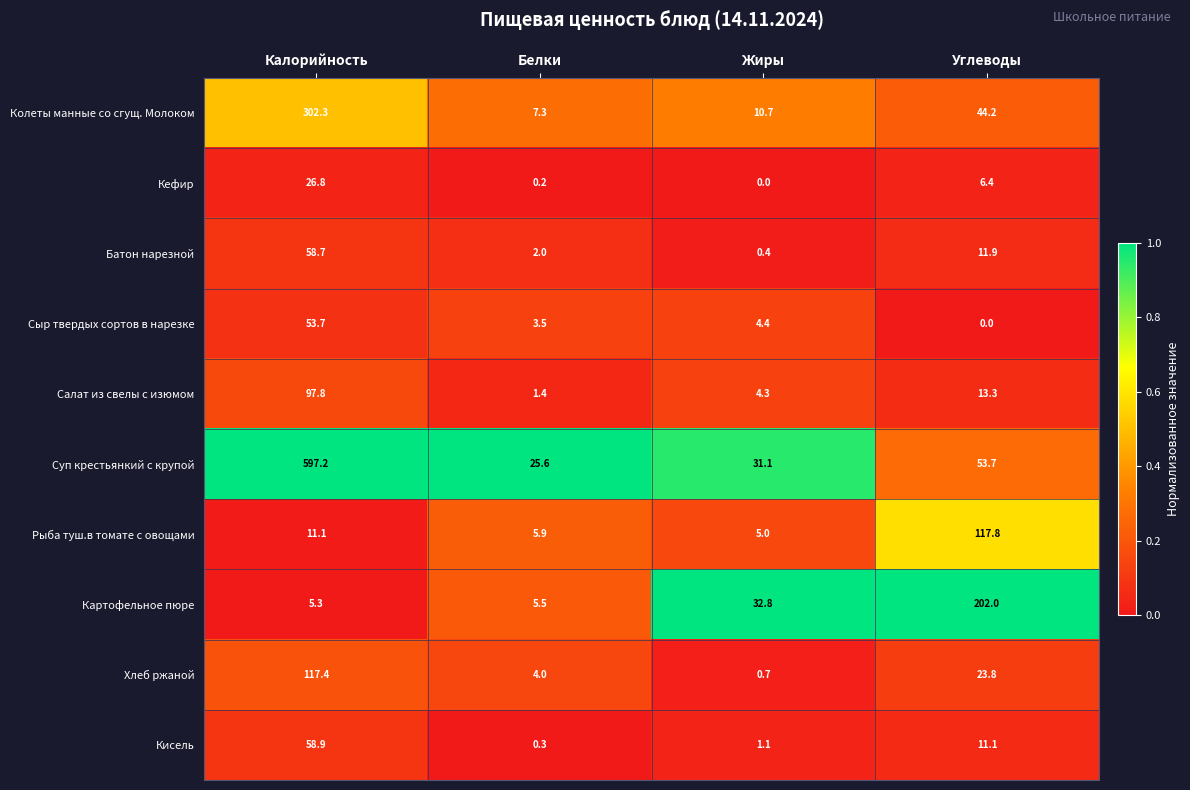

At which label does Кисель reach its peak?

Калорийность